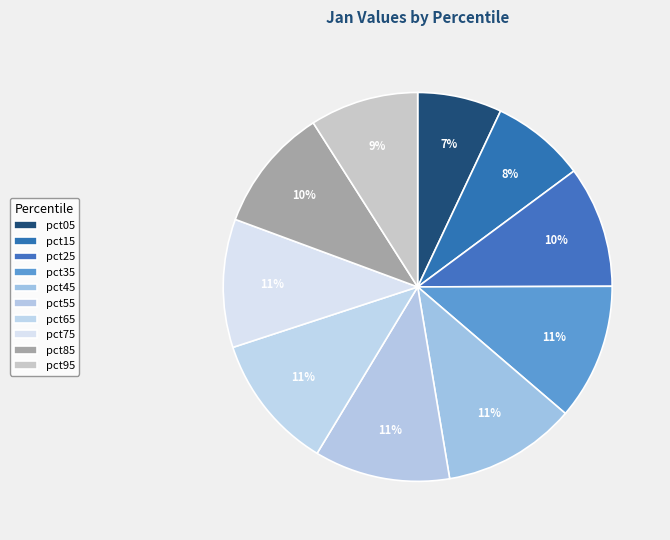

How many segments does this pie chart have?

10